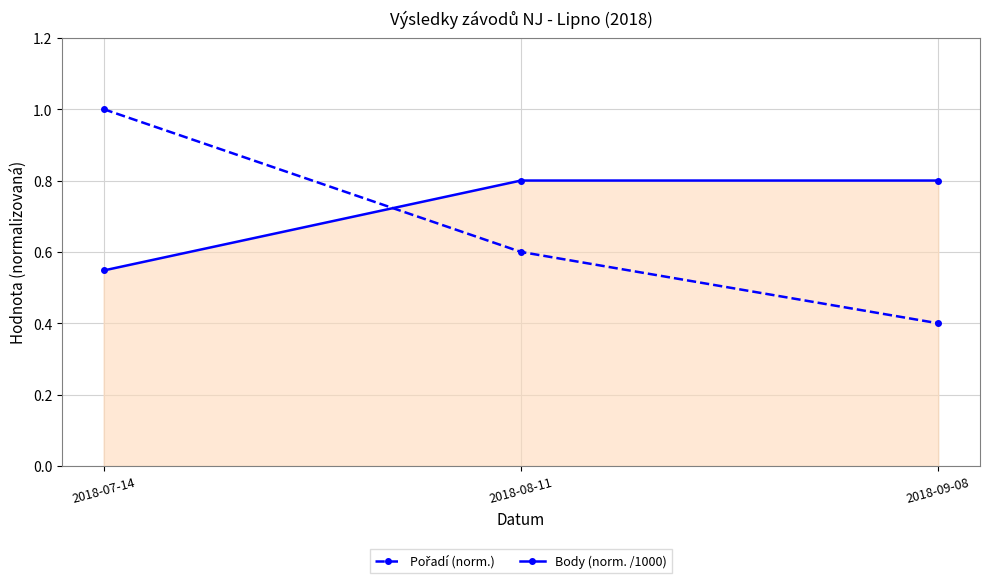

What is the difference between the second highest and minimum values in the Body (norm. /1000) series?

0.3